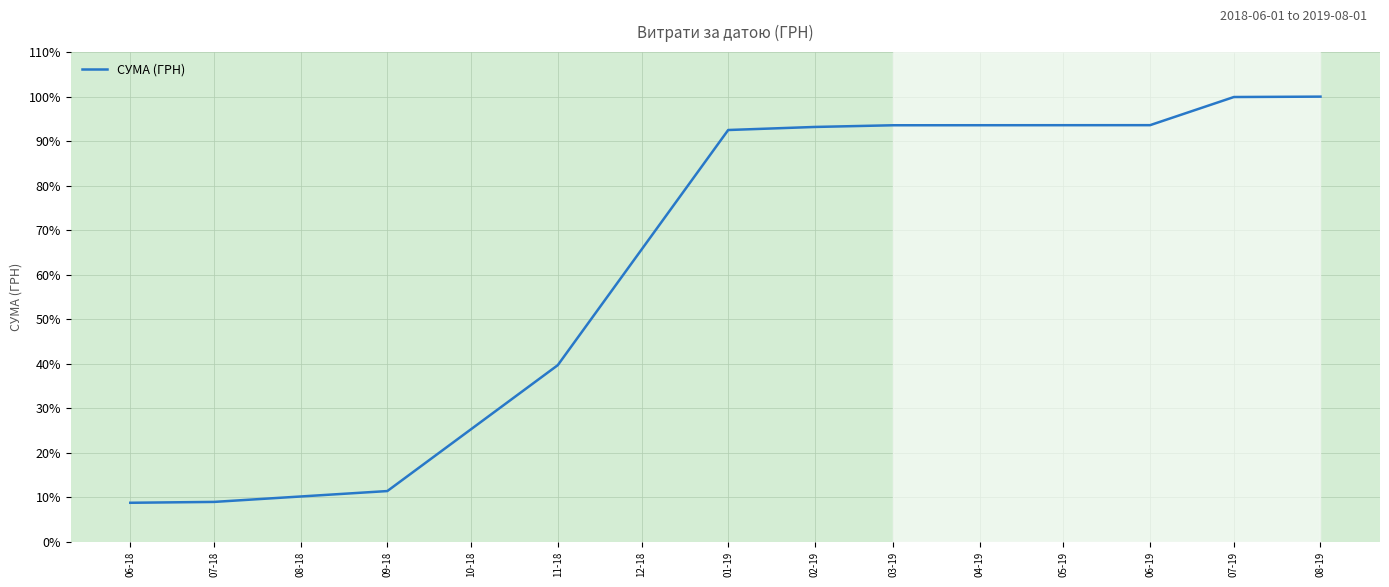

Is it true that the value at 06-18 is 15.4?

False